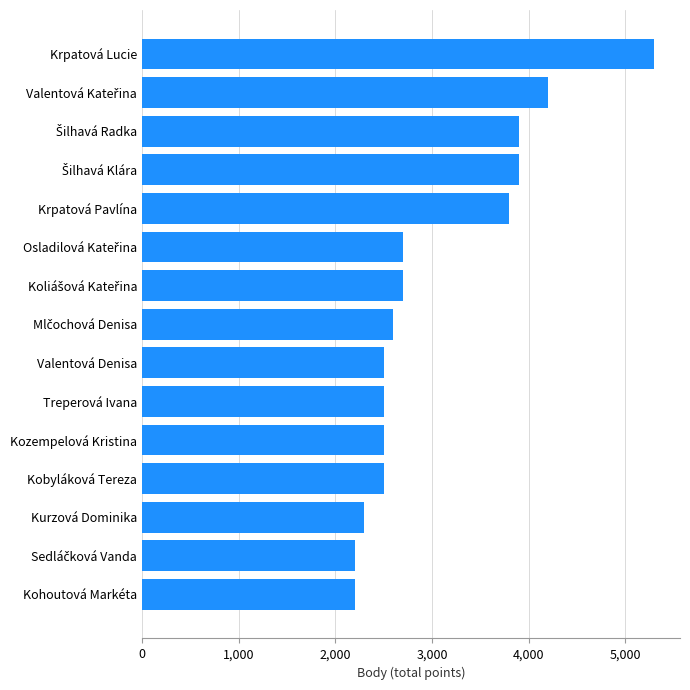

What is the sum of all values?

45800